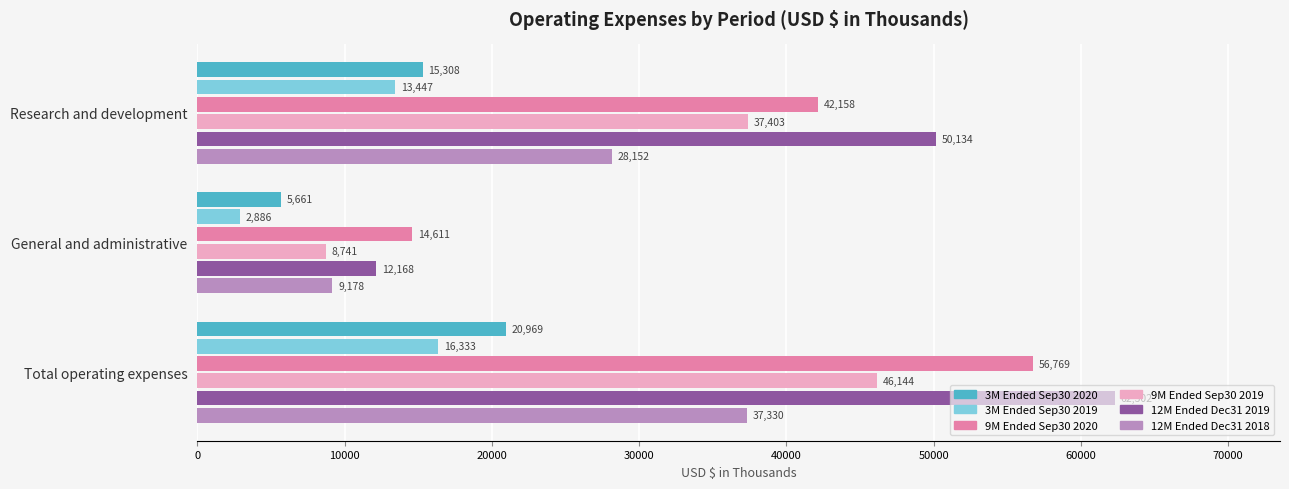

What is the greatest value displayed?

62302